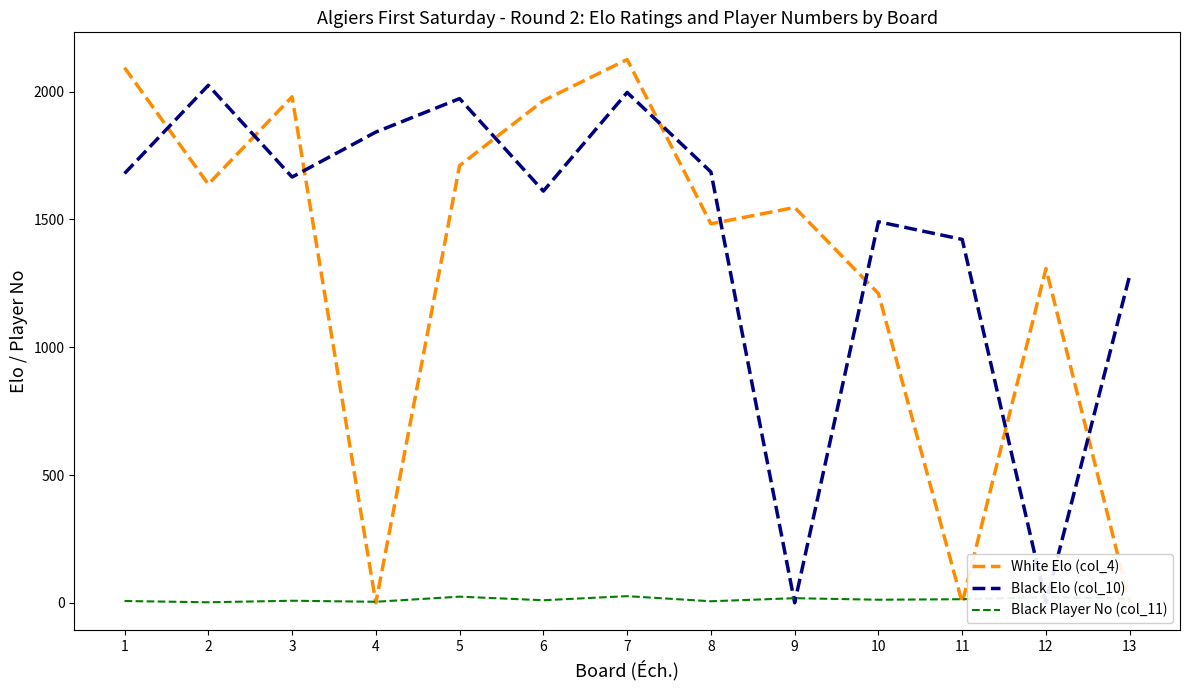

Which series has the largest total across all categories?

Black Elo (col_10)